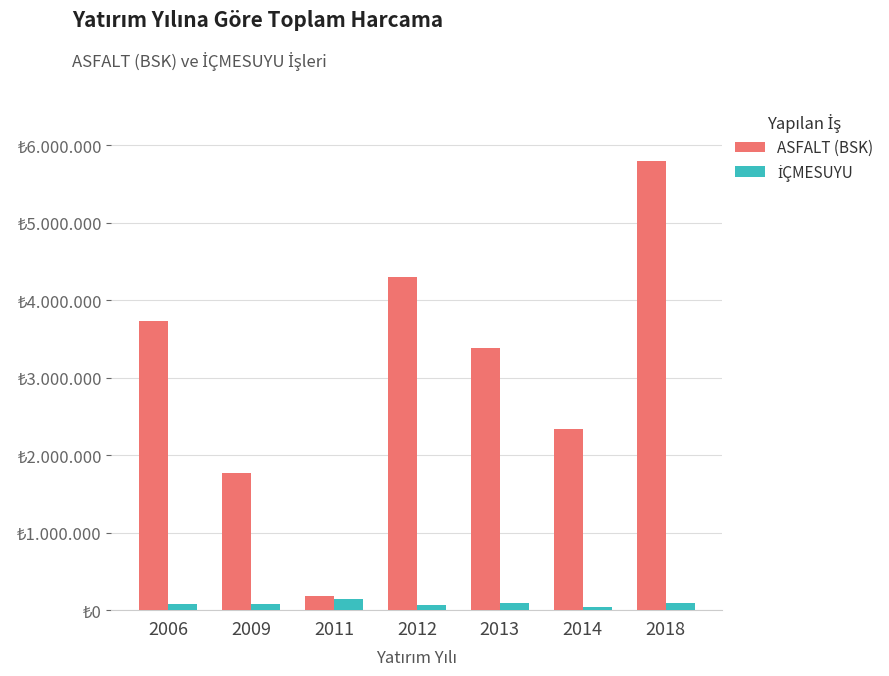

What is the value of the ASFALT (BSK) bar at the 2nd from the left?

1769447.8